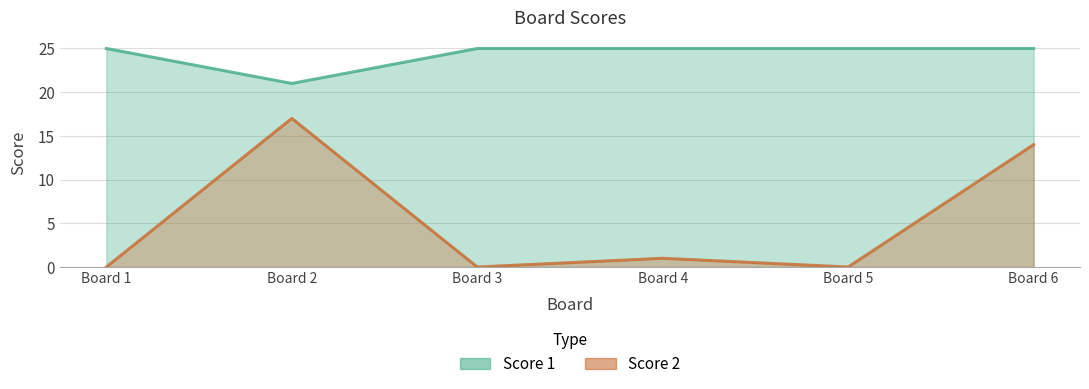

Which series has the largest range (max minus min)?

Score 2